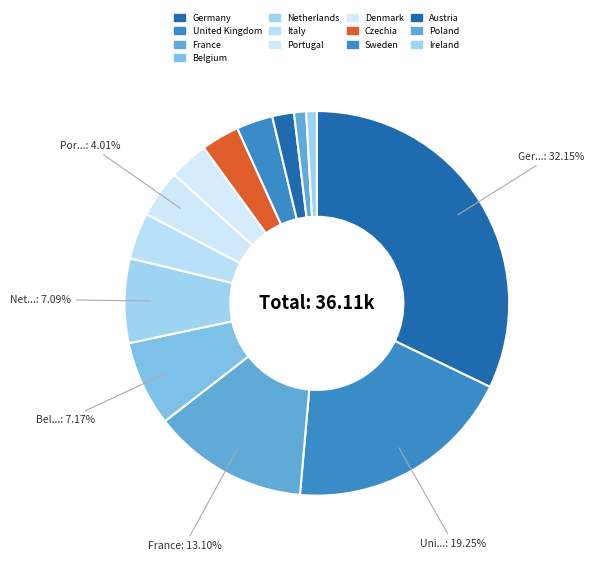

To the nearest percent, what is the average slice percentage?

8%